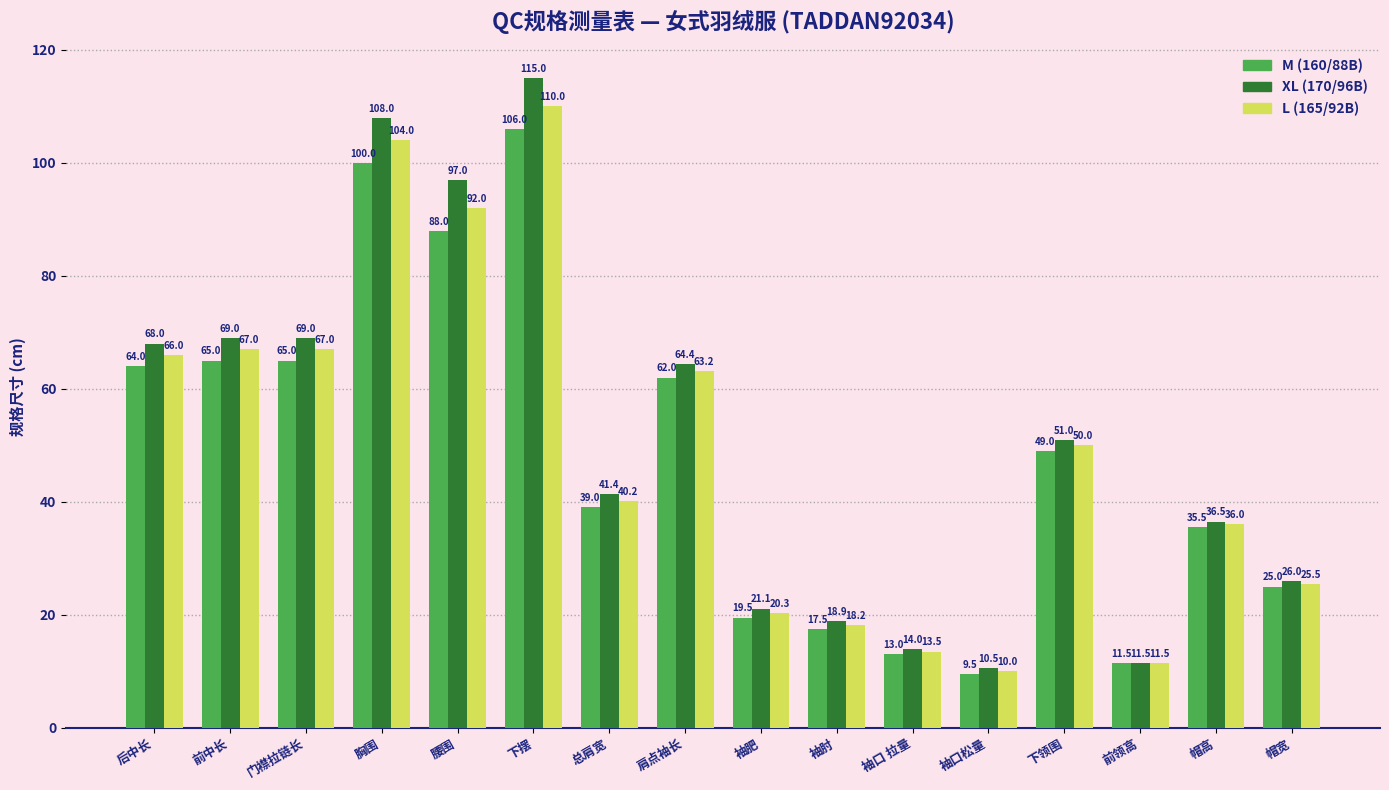

What is the sum of all XL (170/96B) values?

821.3